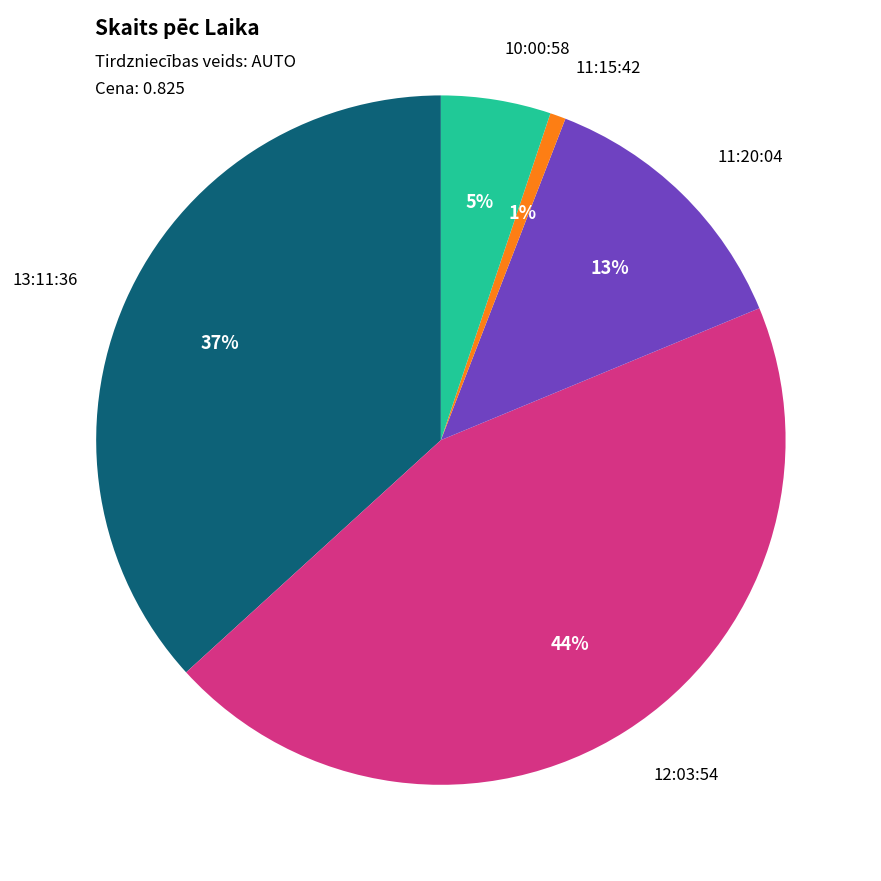

True or false: 11:20:04 accounts for 13% of the total.

True